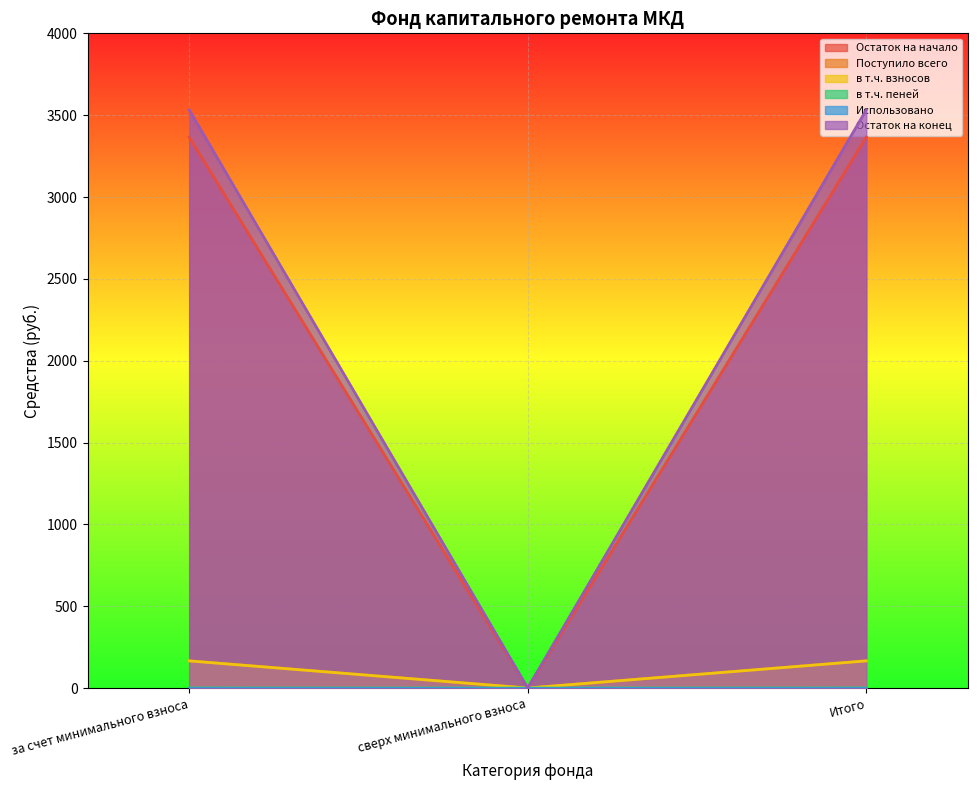

What is the sum of the в т.ч. пеней values at Итого and за счет минимального взноса?

331.9